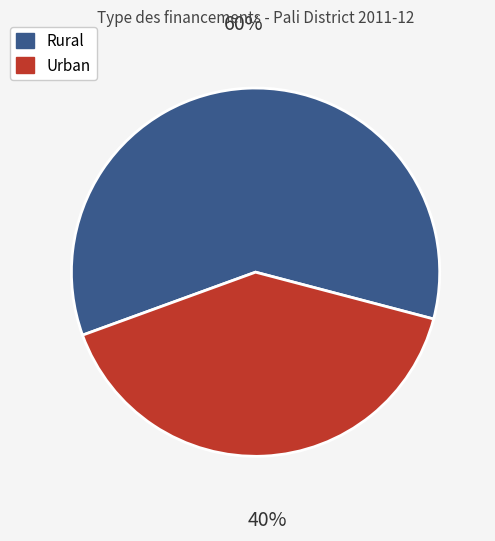

To the nearest percent, what is the combined percentage of Rural and Urban?

100%